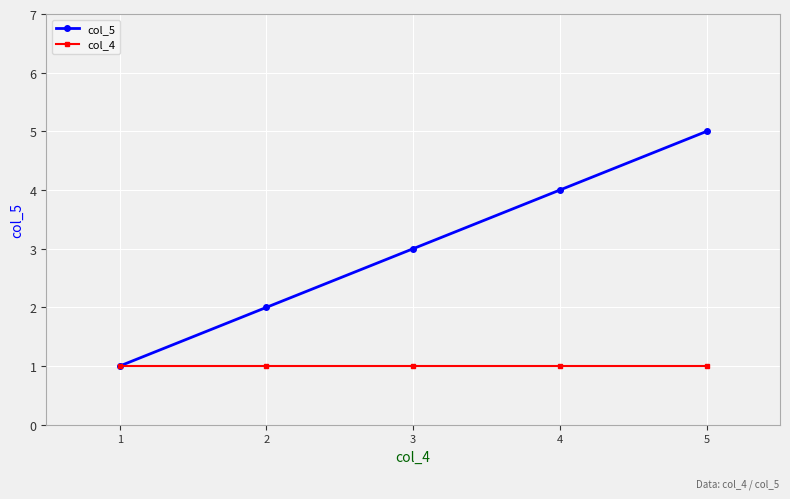

What is the spread (max minus min) of values at 3?

2